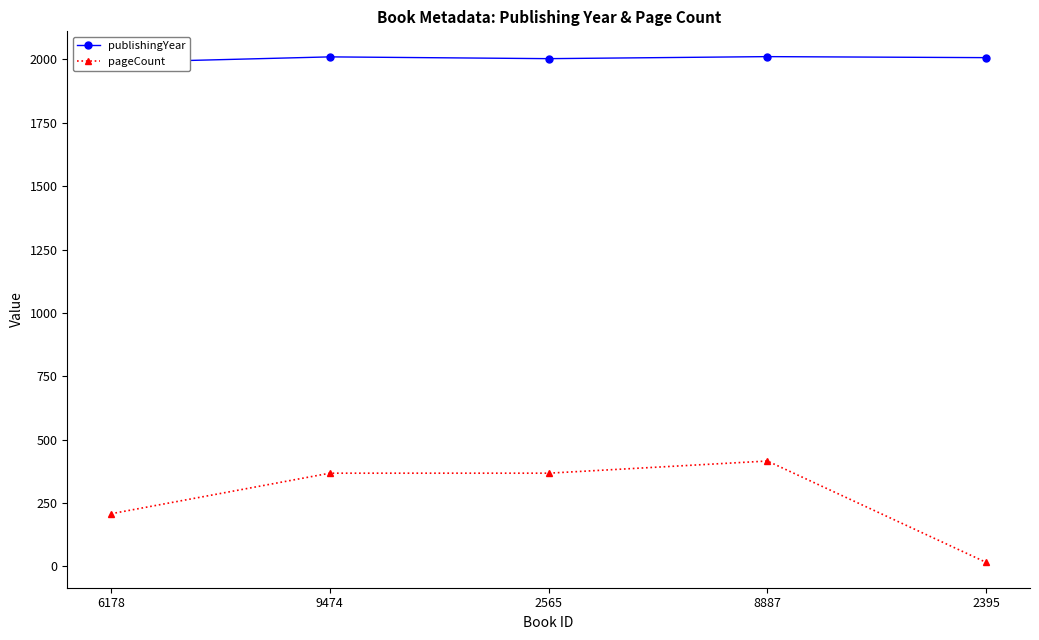

How many lines are shown in the chart?

2